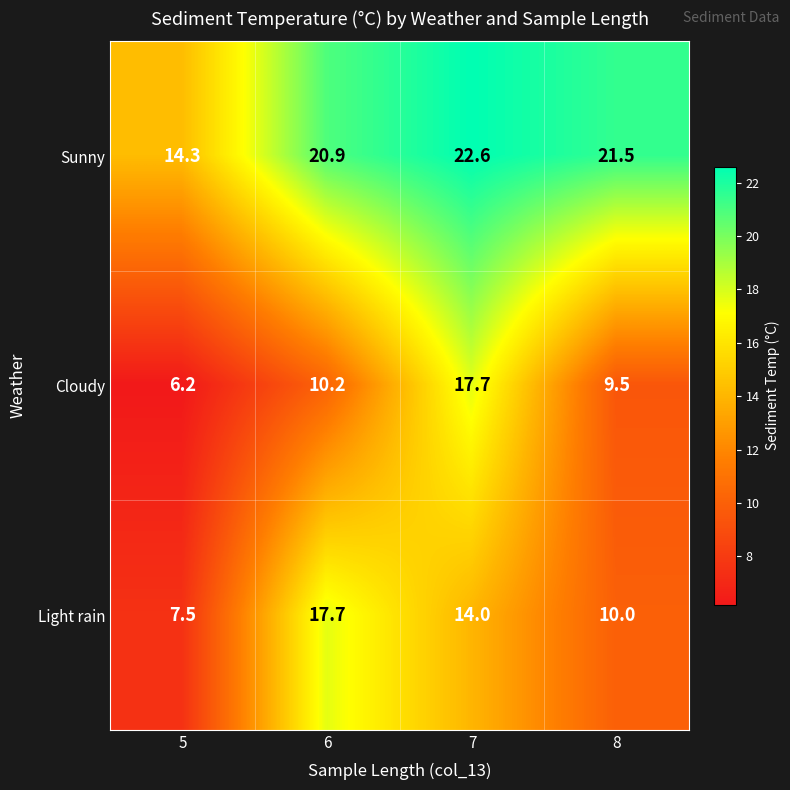

What is the sum of all Light rain values?

49.2